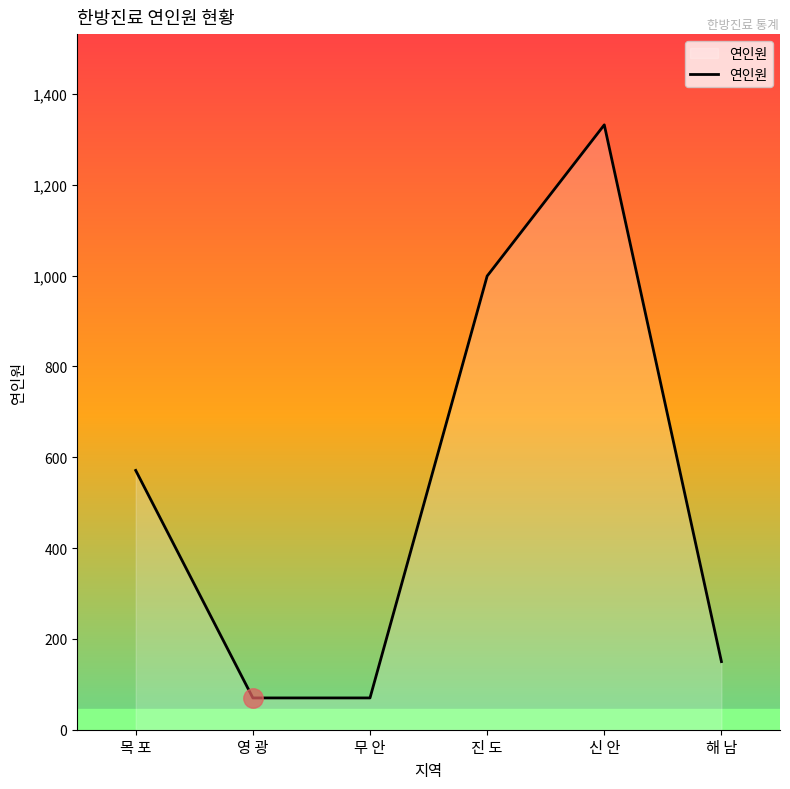

What is the difference between the maximum and minimum values?

1262